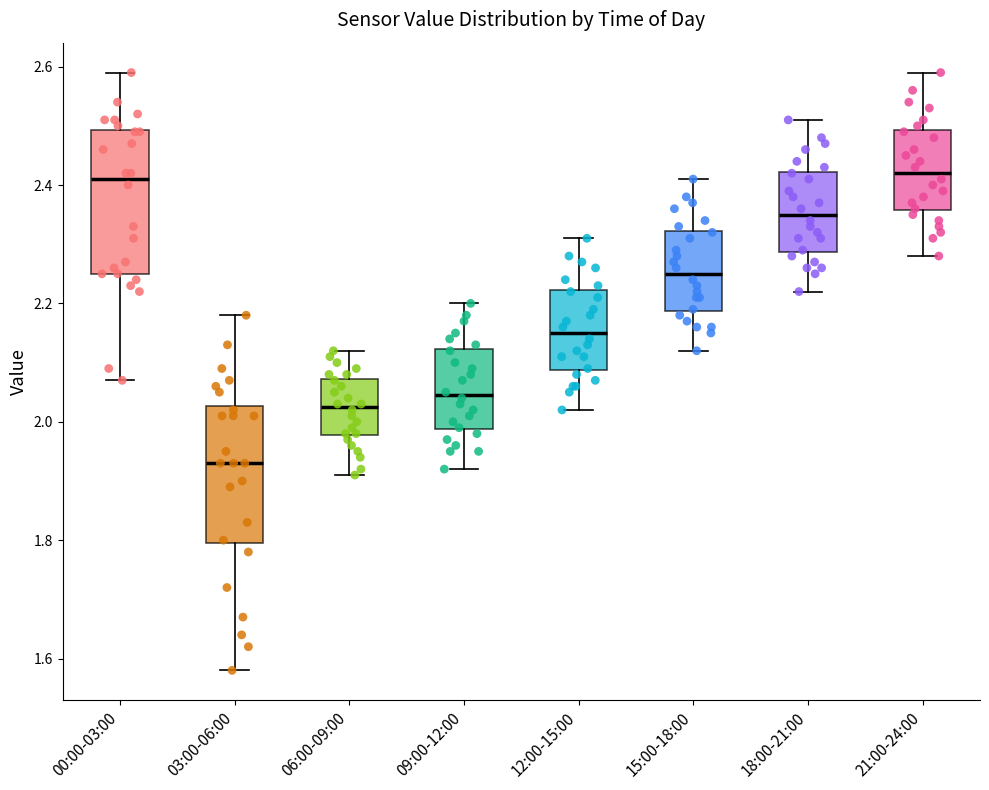

Reading left to right, read every box against the y-axis: the position of its median line, the range the box covers, and the ends of its whiskers. The values are not printed on the chart, so give them approximately, as read against the axis.

00:00-03:00: median 2.42, box 2.26 to 2.50, whiskers 2.08 to 2.60
03:00-06:00: median 1.94, box 1.80 to 2.02, whiskers 1.58 to 2.18
06:00-09:00: median 2.02, box 1.98 to 2.08, whiskers 1.92 to 2.12
09:00-12:00: median 2.04, box 1.98 to 2.12, whiskers 1.92 to 2.20
12:00-15:00: median 2.16, box 2.08 to 2.22, whiskers 2.02 to 2.32
15:00-18:00: median 2.26, box 2.18 to 2.32, whiskers 2.12 to 2.42
18:00-21:00: median 2.36, box 2.28 to 2.42, whiskers 2.22 to 2.52
21:00-24:00: median 2.42, box 2.36 to 2.50, whiskers 2.28 to 2.60